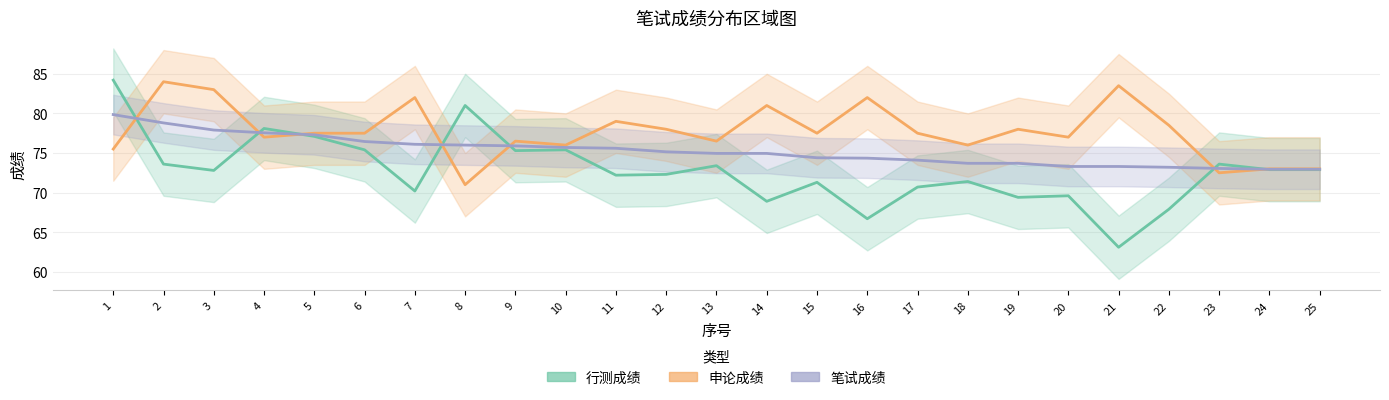

At which category does 申论成绩 reach its first local peak?

2